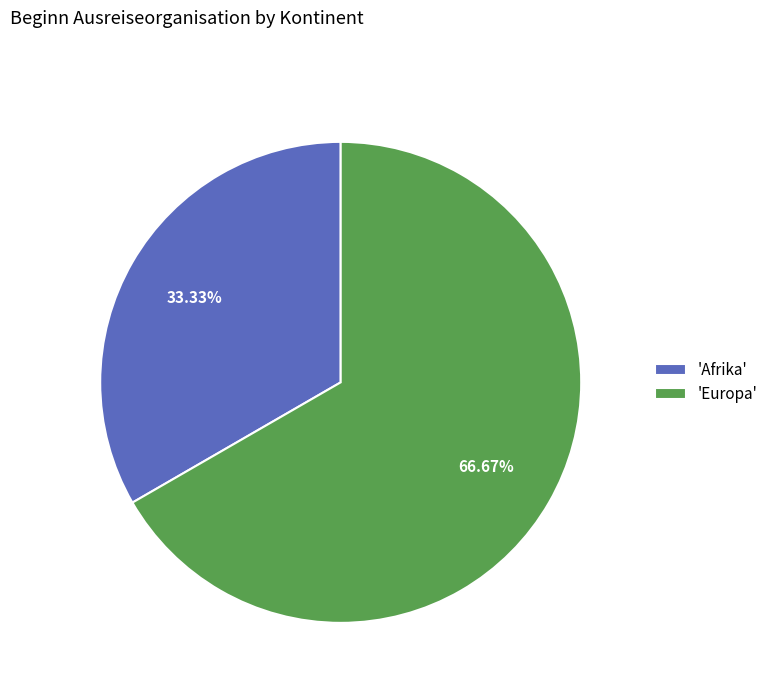

Rank the categories by value from lowest to highest.

'Afrika', 'Europa'